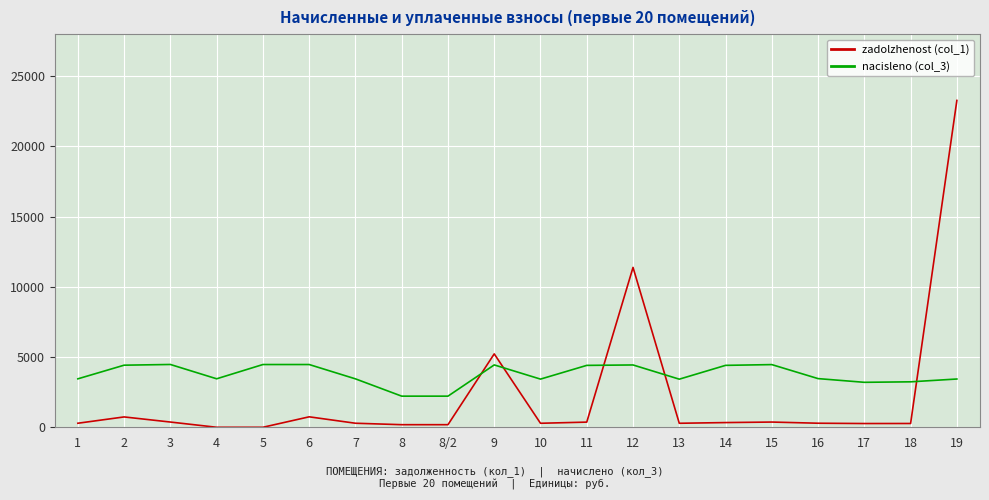

Is this an area chart (filled region under the line)?

No